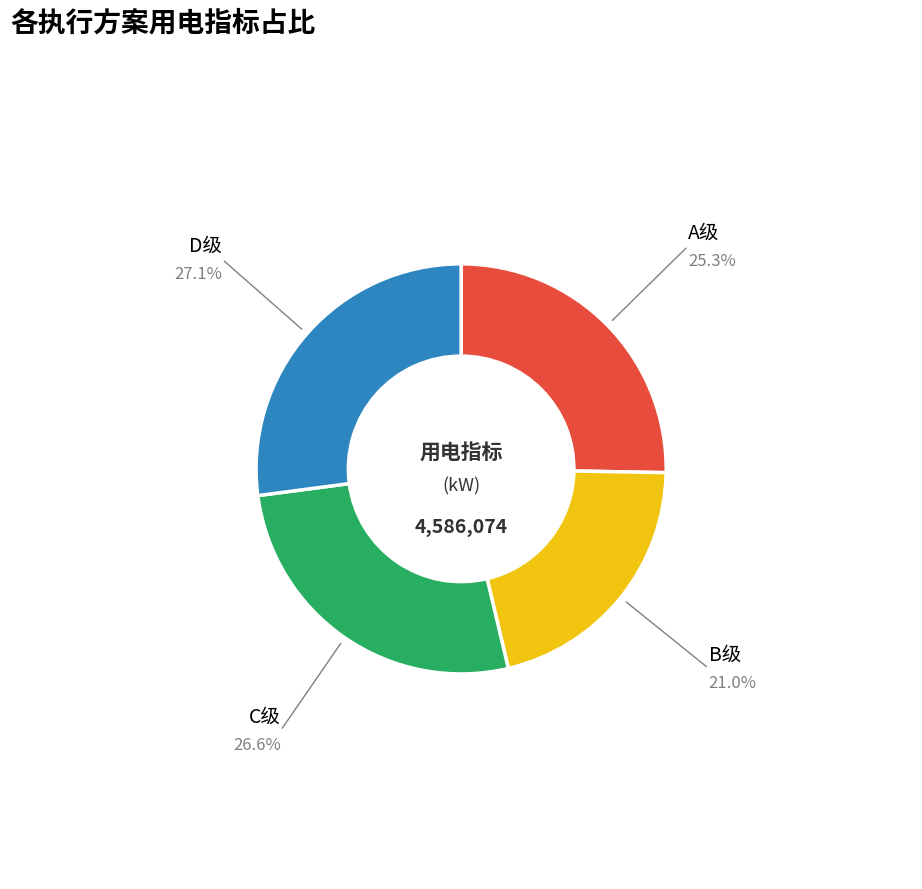

Is there a majority slice in this chart?

No